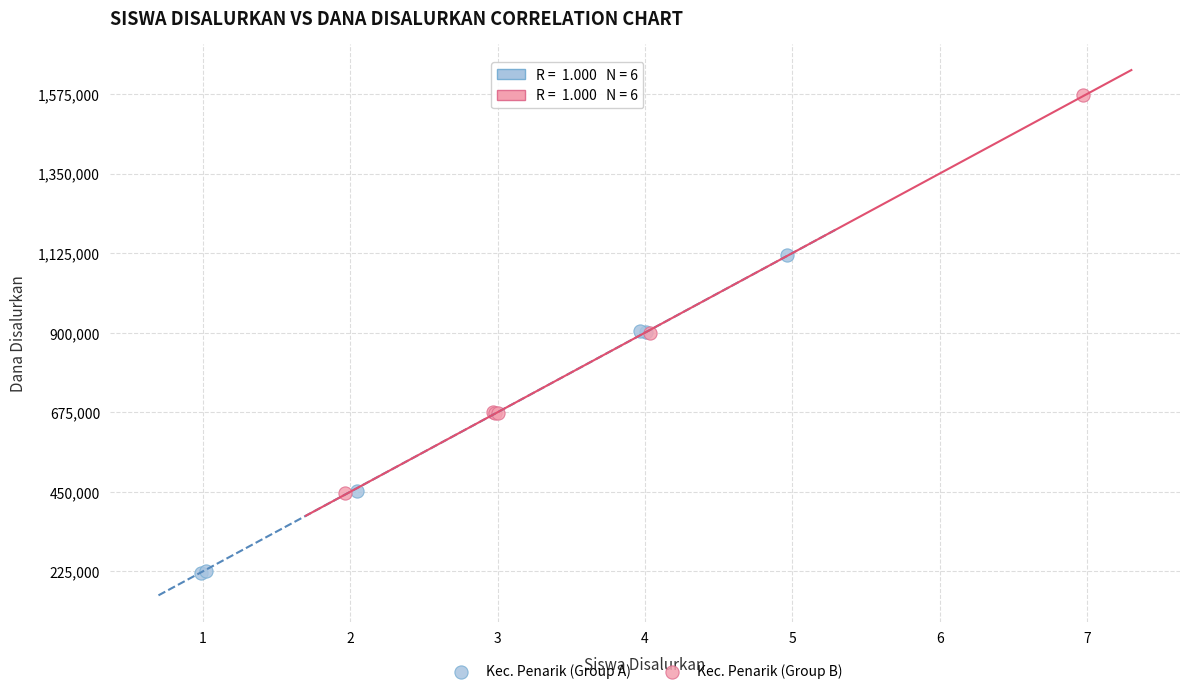

Which series contains the highest Y value?

Kec. Penarik (Group B)